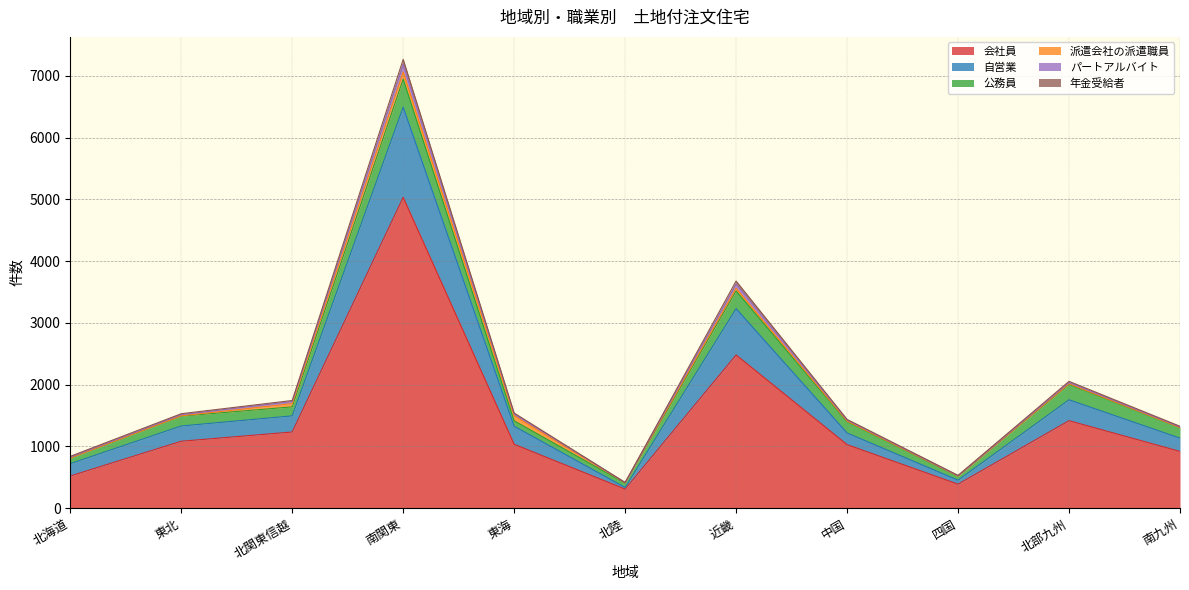

At which label does 会社員 first exceed 1035?

東北